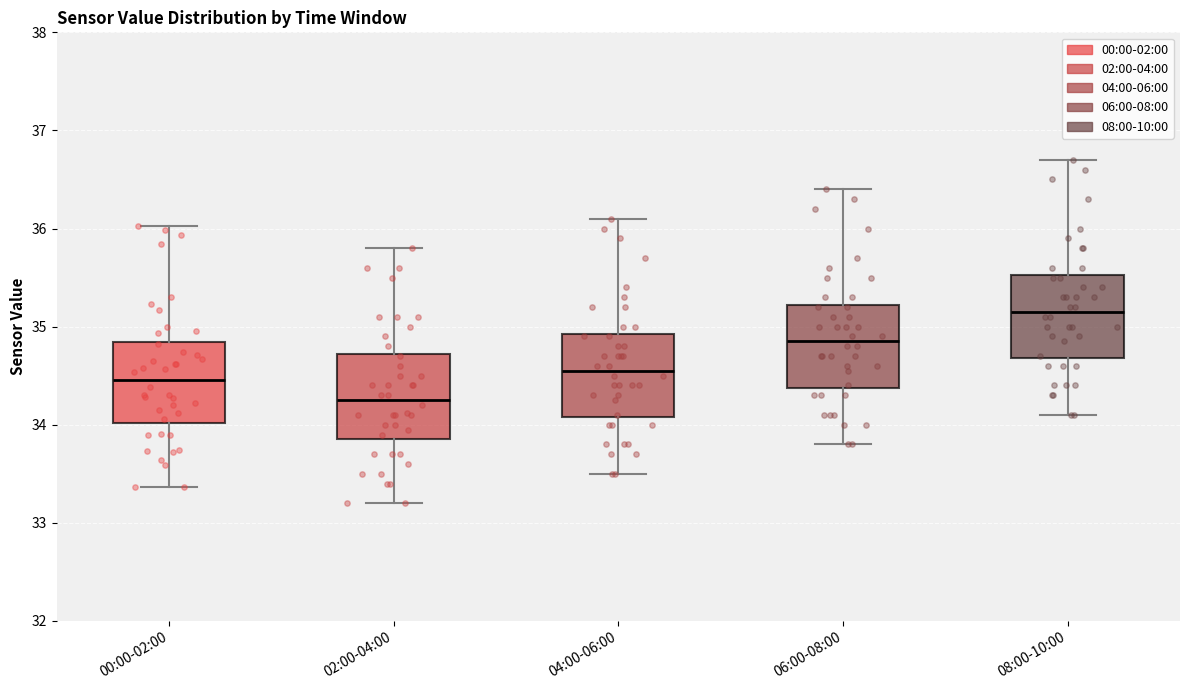

Reading left to right, transcribe this box plot: for each box, give where its median line is, the range the box spans, and where its two whiskers end, as read against the y-axis. The values are not printed on the chart, so give them approximately, as read against the axis.

00:00-02:00: median 34.5, box 34.0 to 34.8, whiskers 33.4 to 36.0
02:00-04:00: median 34.3, box 33.9 to 34.7, whiskers 33.2 to 35.8
04:00-06:00: median 34.6, box 34.1 to 34.9, whiskers 33.5 to 36.1
06:00-08:00: median 34.9, box 34.4 to 35.2, whiskers 33.8 to 36.4
08:00-10:00: median 35.2, box 34.7 to 35.5, whiskers 34.1 to 36.7